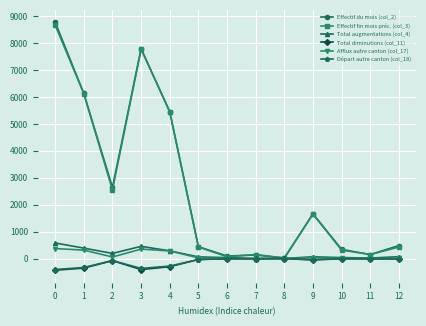

True or false: Afflux autre canton (col_17) has a value of 314 at 1.

True